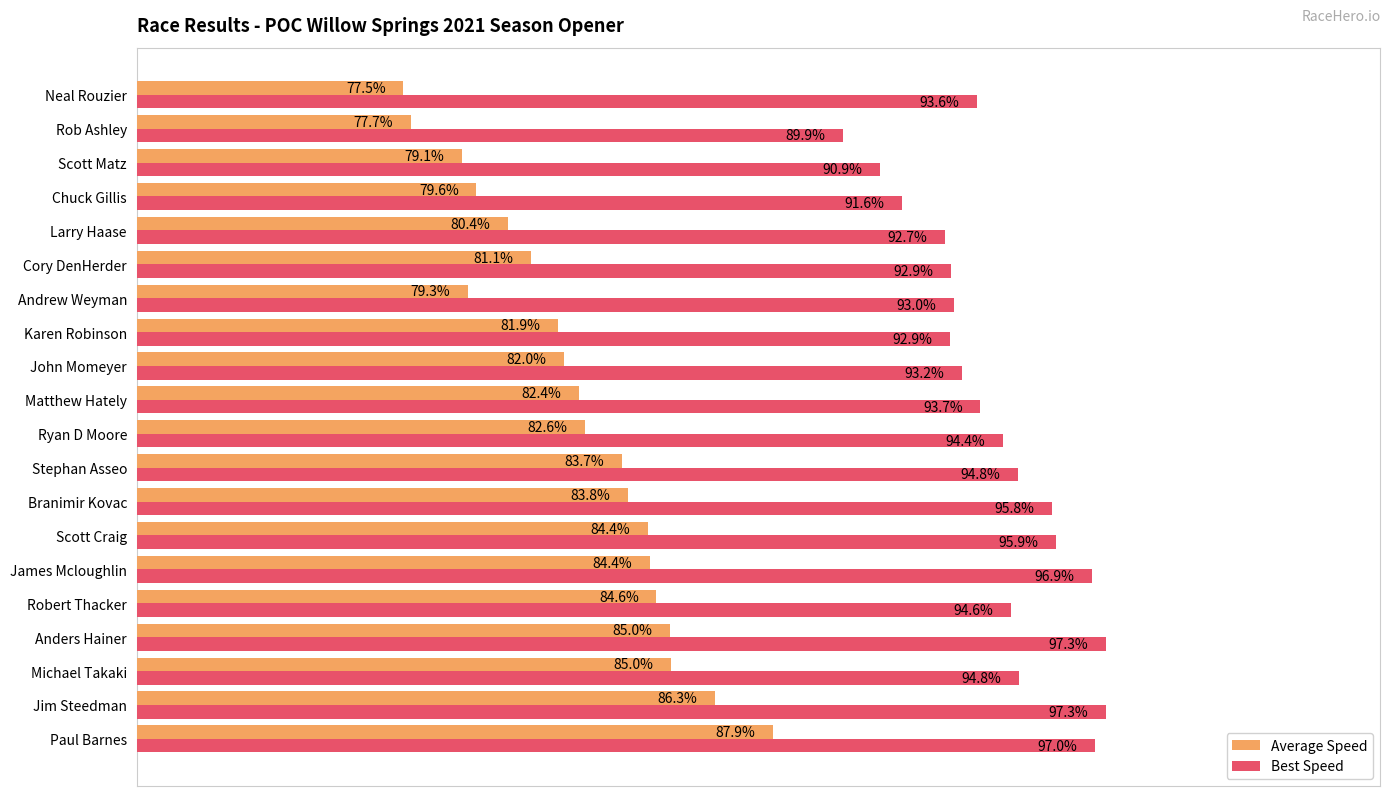

Where is Best Speed nearest to the value 93?

Andrew Weyman